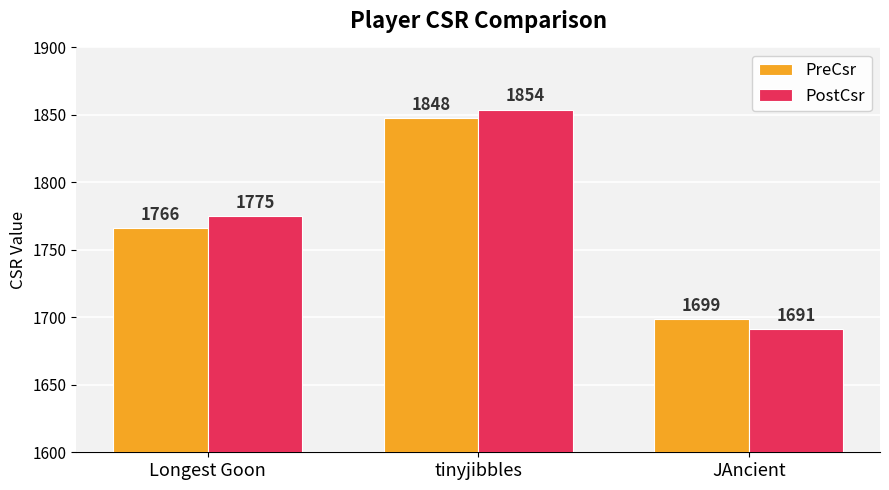

Reading left to right, transcribe all the data shown in this chart.

PreCsr: Longest Goon=1766	tinyjibbles=1848	JAncient=1699
PostCsr: Longest Goon=1775	tinyjibbles=1854	JAncient=1691